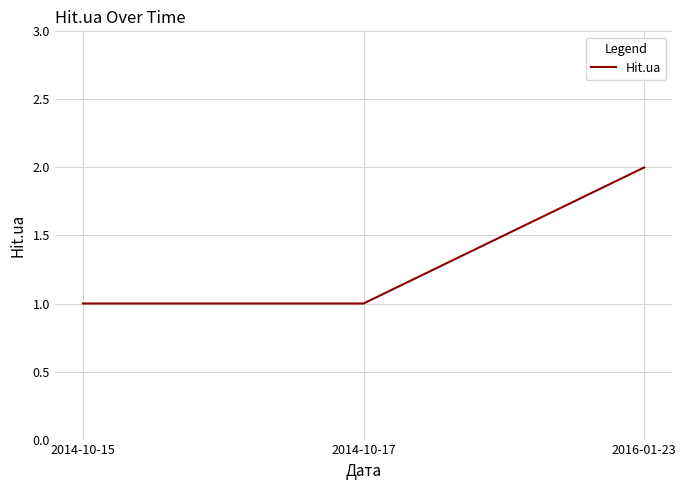

What is the difference between the values at 2016-01-23 and 2014-10-15?

1